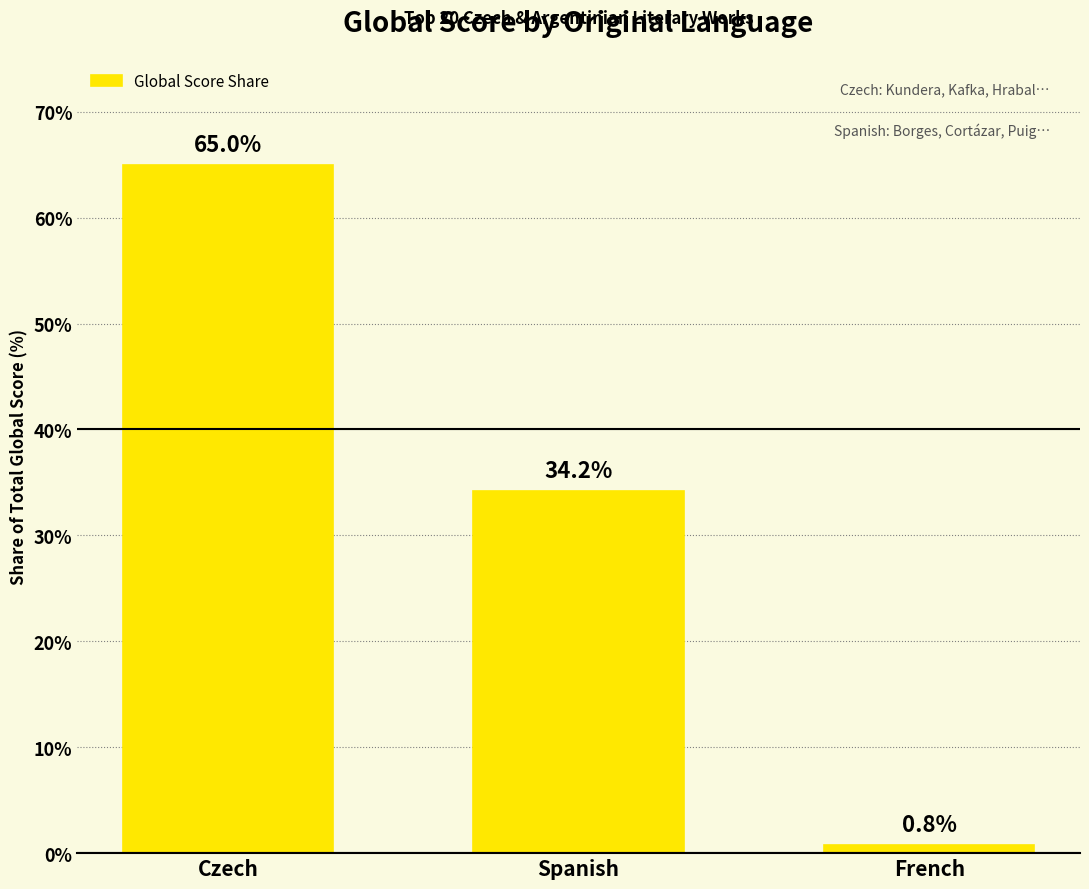

How many data points does each series have?

3